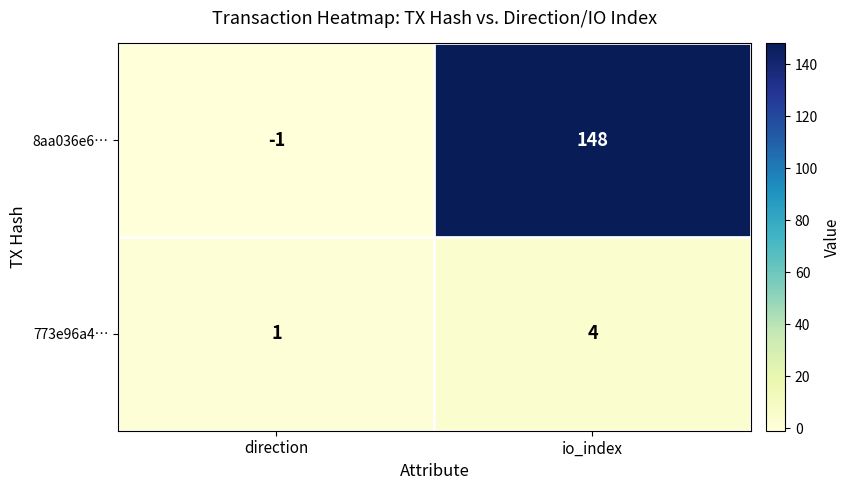

Reading right to left, transcribe all the data shown in this chart.

8aa036e6…: 148	-1
773e96a4…: 4	1